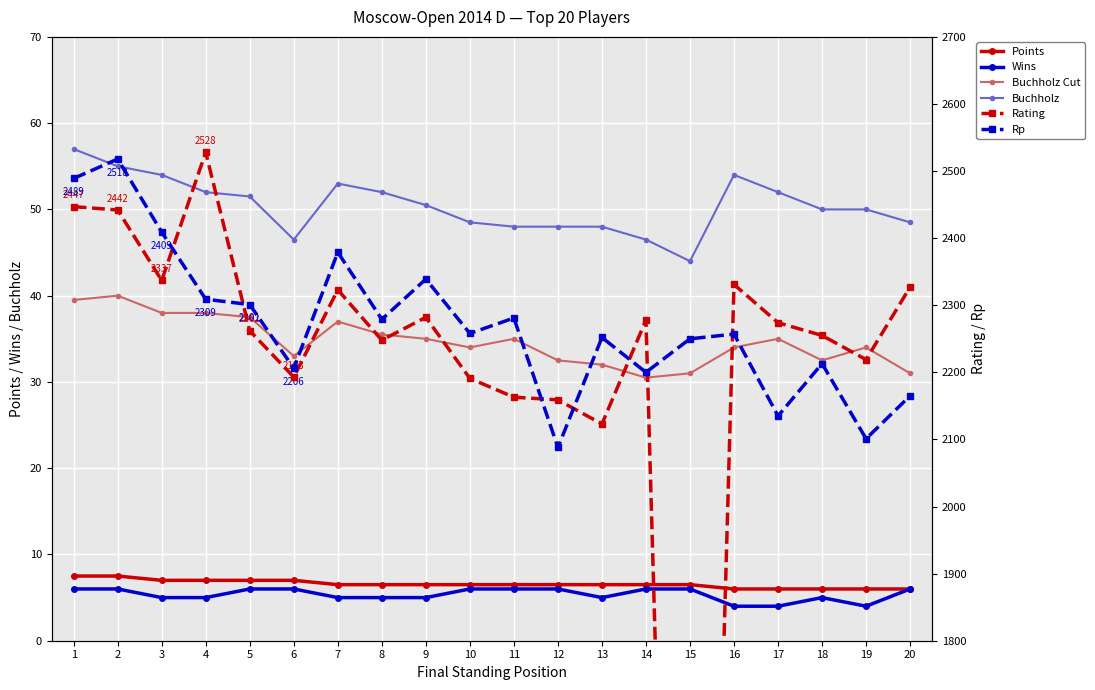

True or false: Buchholz Cut and Buchholz intersect in this chart.

False